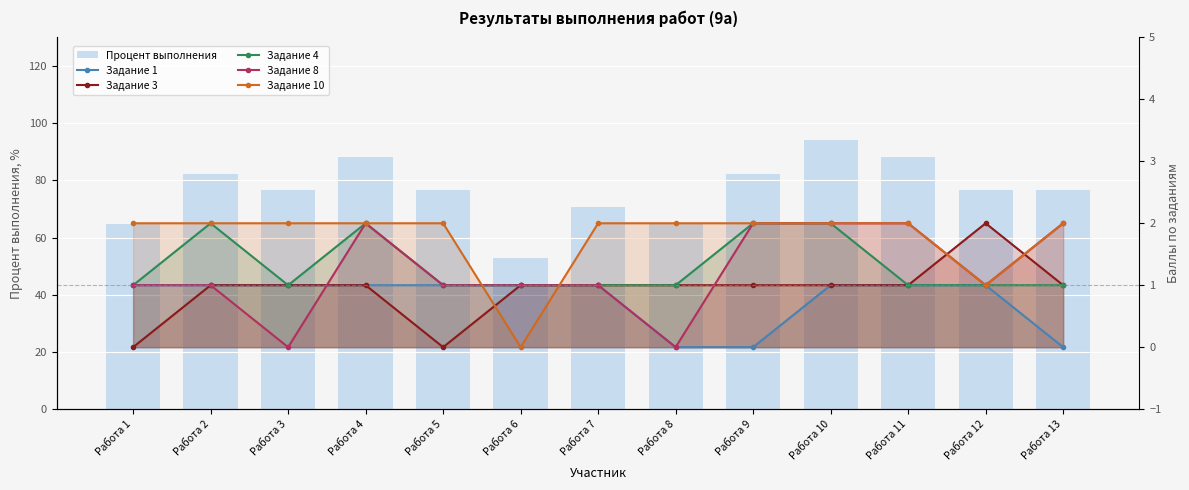

Where is Задание 8 nearest to the value 1?

Работа 1